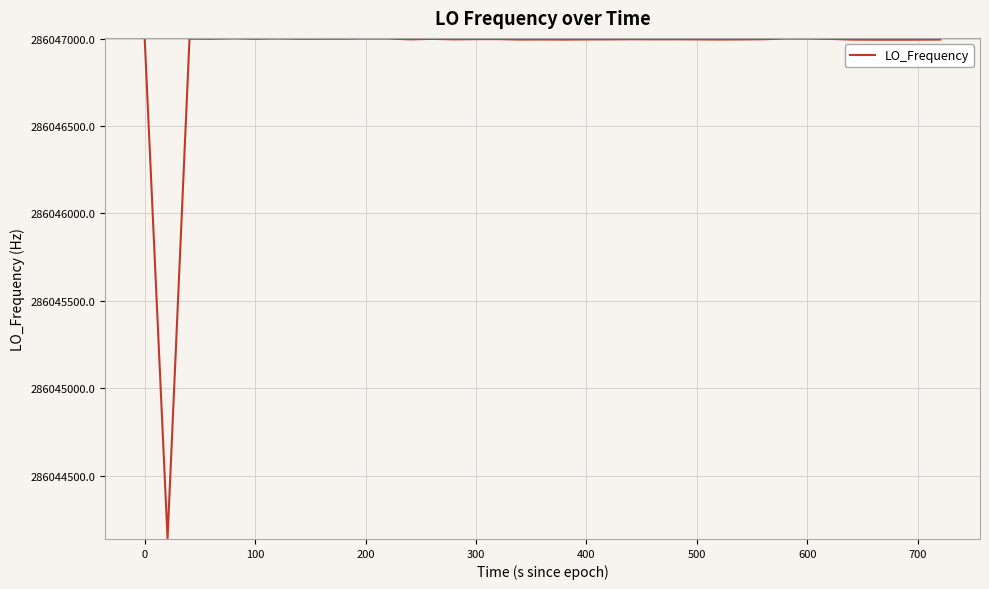

What is the smallest value displayed?

286044138.7